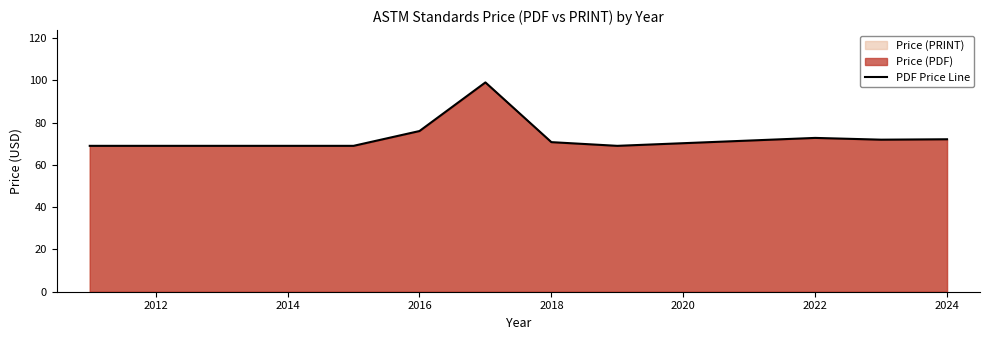

True or false: the data shows 110.6 at 2018.

False